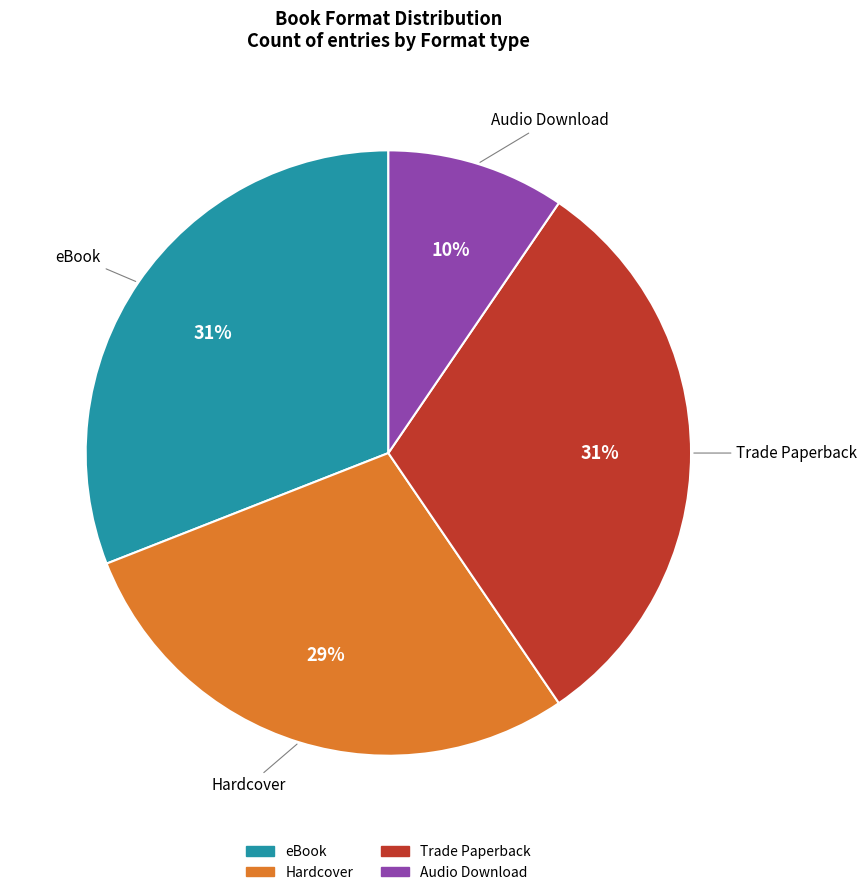

Which slice is the smallest?

Audio Download